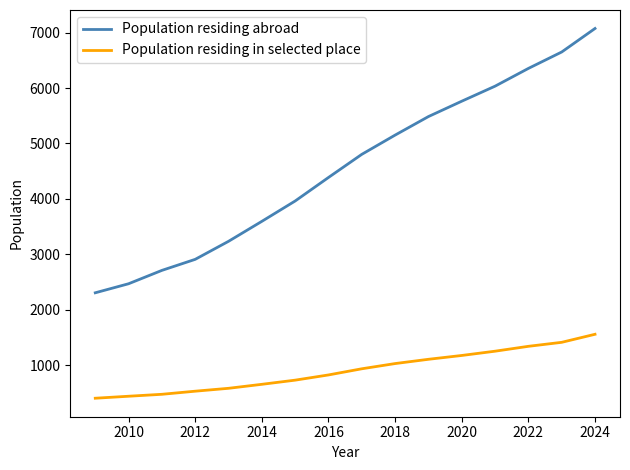

Reading left to right, transcribe all the data shown in this chart.

Population residing abroad: 2308	2471	2712	2911	3236	3596	3963	4387	4804	5151	5485	5762	6033	6353	6649	7073
Population residing in selected place: 407	443	478	534	586	658	733	827	938	1032	1109	1178	1255	1343	1415	1560